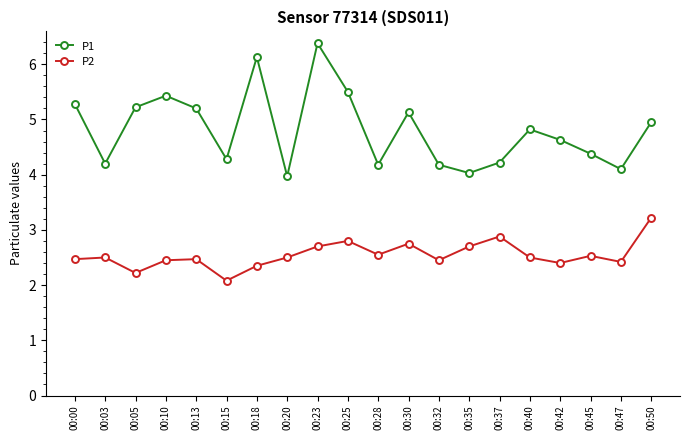

What is the difference between the maximum and minimum values in the P2 series?

1.1